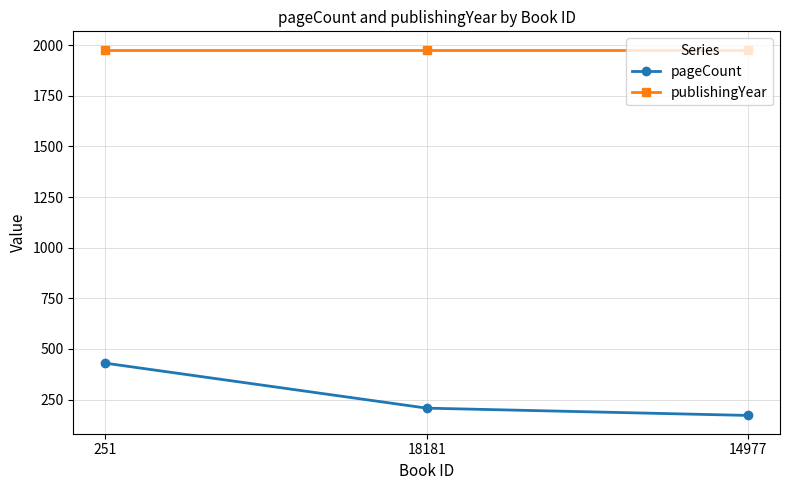

At which label does pageCount reach its peak?

251